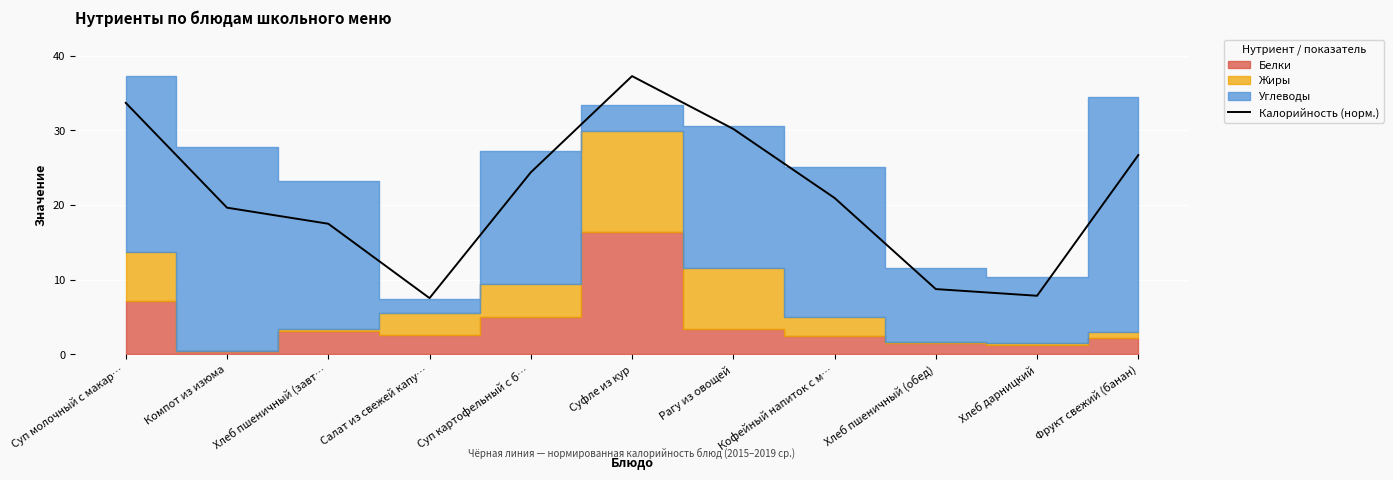

Reading right to left, transcribe all the data shown in this chart.

Фрукт свежий (банан)=26.7	Хлеб дарницкий=7.9	Хлеб пшеничный (обед)=8.8	Кофейный напиток с м…=21.0	Рагу из овощей=30.2	Суфле из кур=37.3	Суп картофельный с б…=24.4	Салат из свежей капу…=7.5	Хлеб пшеничный (завт…=17.5	Компот из изюма=19.7	Суп молочный с макар…=33.7